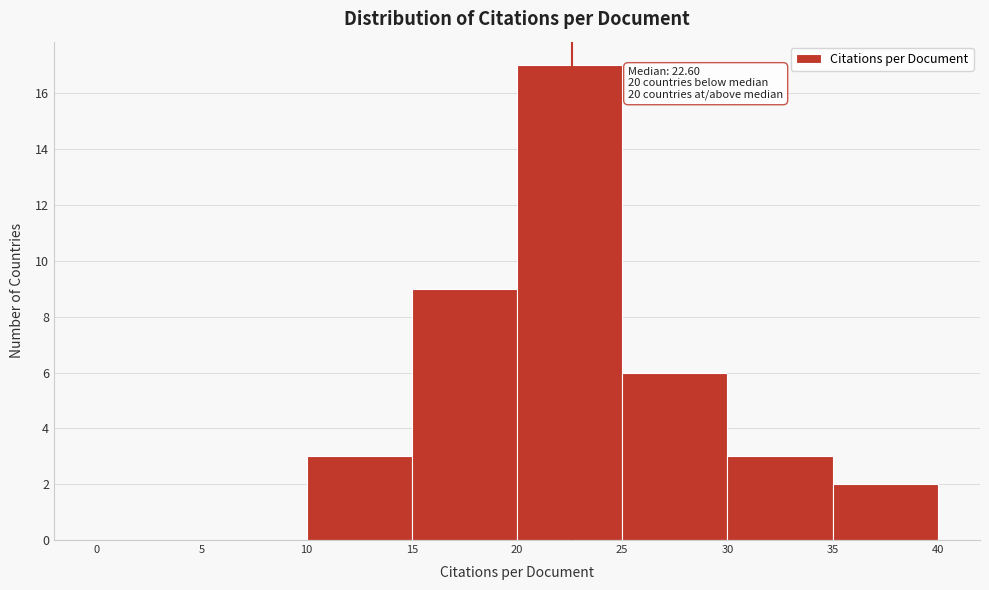

Which range on the x-axis has the tallest bar?

20 to 25